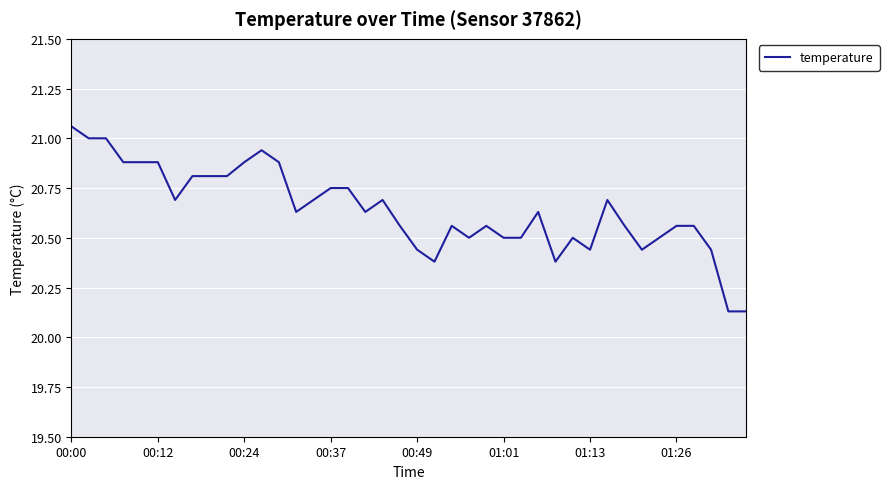

What is the difference between the maximum and minimum values?

0.9